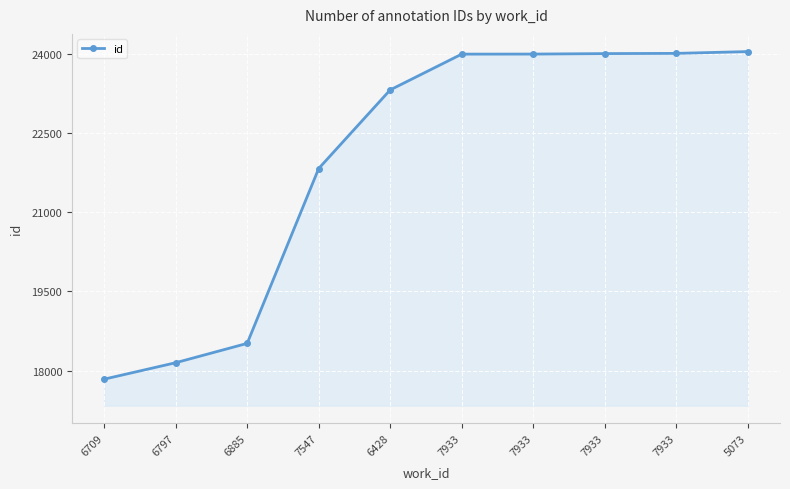

How many data points are less than 23992?

5